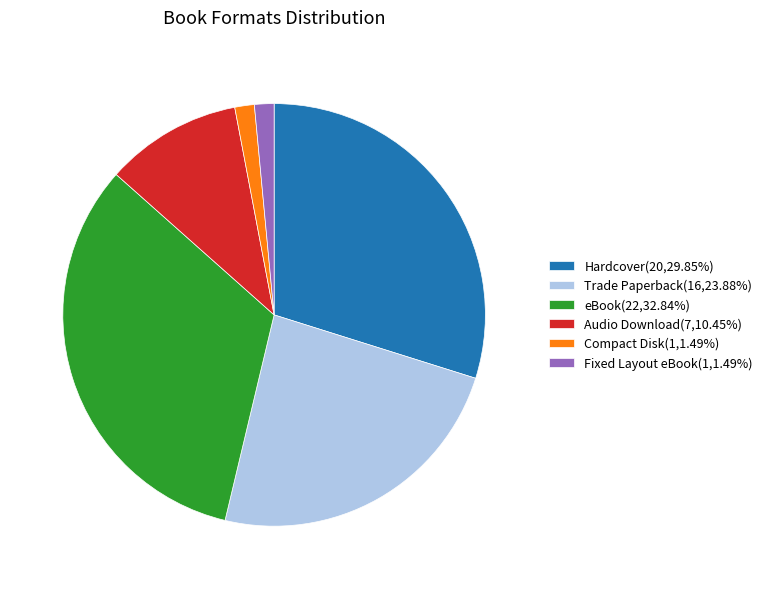

Is Hardcover(20,29.85%) the majority of the pie?

No